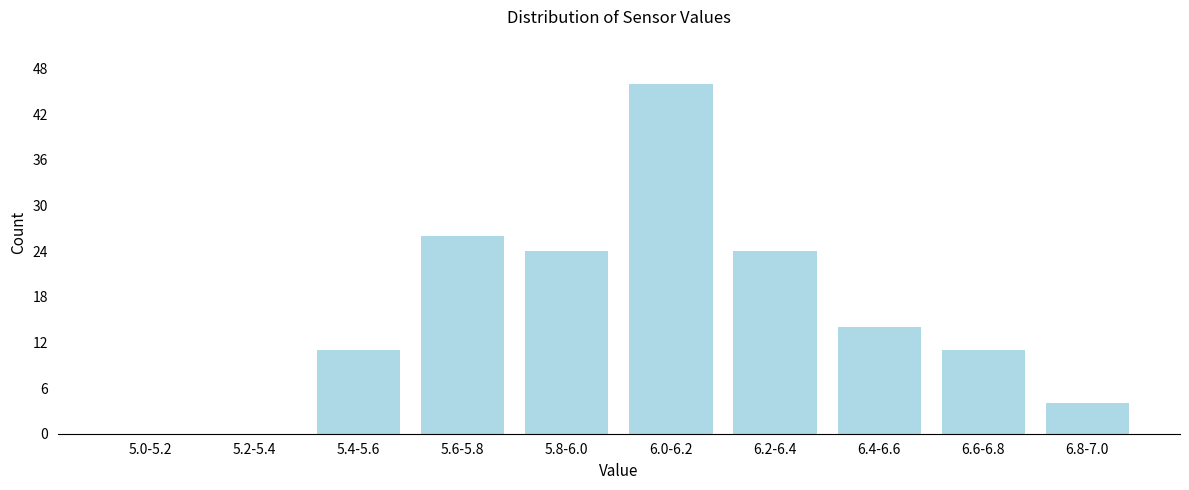

Reading left to right, transcribe all the data shown in this chart.

5.0-5.2=0	5.2-5.4=0	5.4-5.6=11	5.6-5.8=26	5.8-6.0=24	6.0-6.2=46	6.2-6.4=24	6.4-6.6=14	6.6-6.8=11	6.8-7.0=4